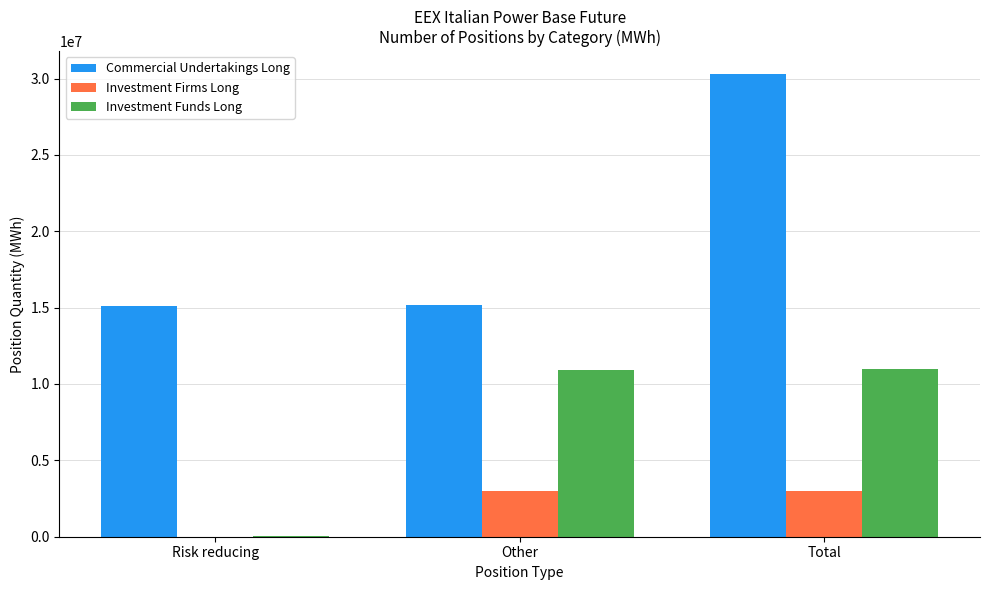

At which category is the sum across all series the highest?

Total